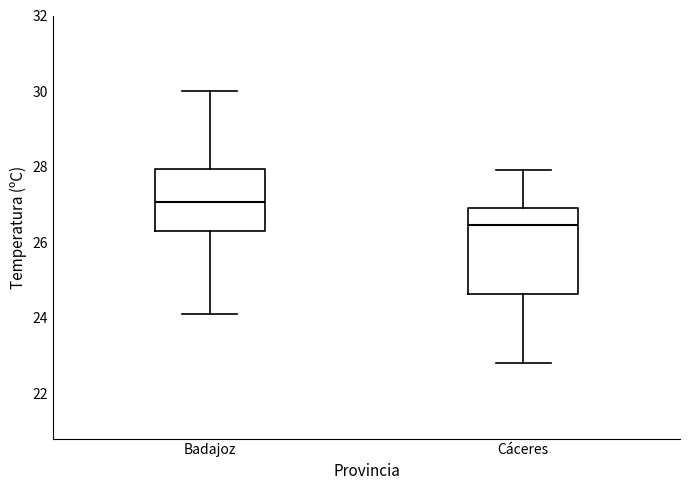

Which box is the tallest, from its lower edge to its upper edge?

Cáceres